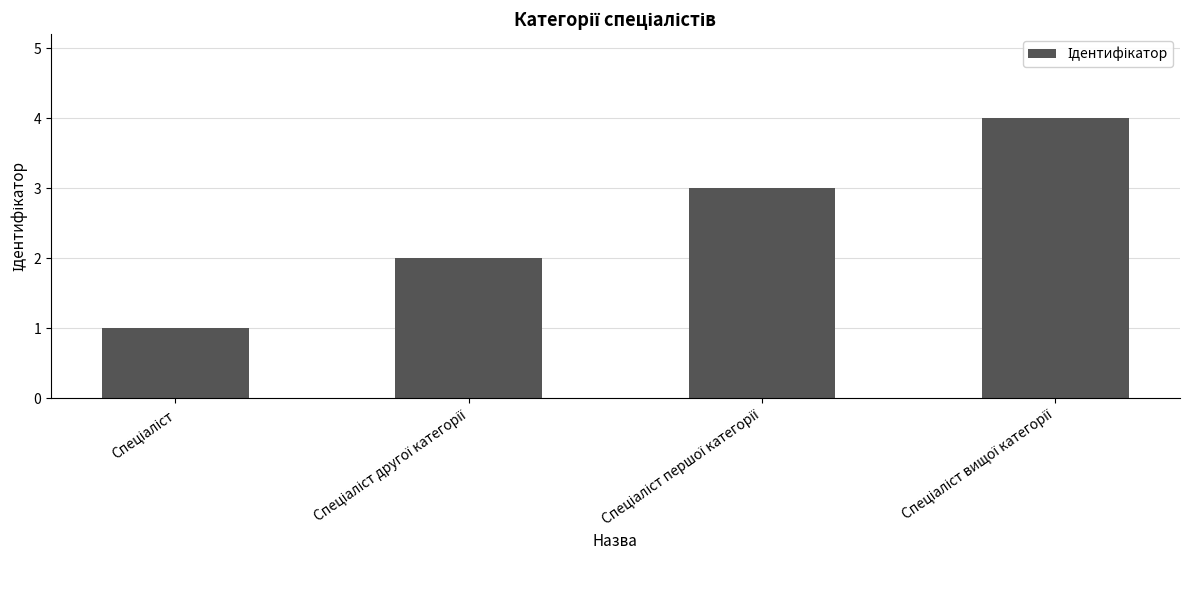

What is the sum of all values?

10